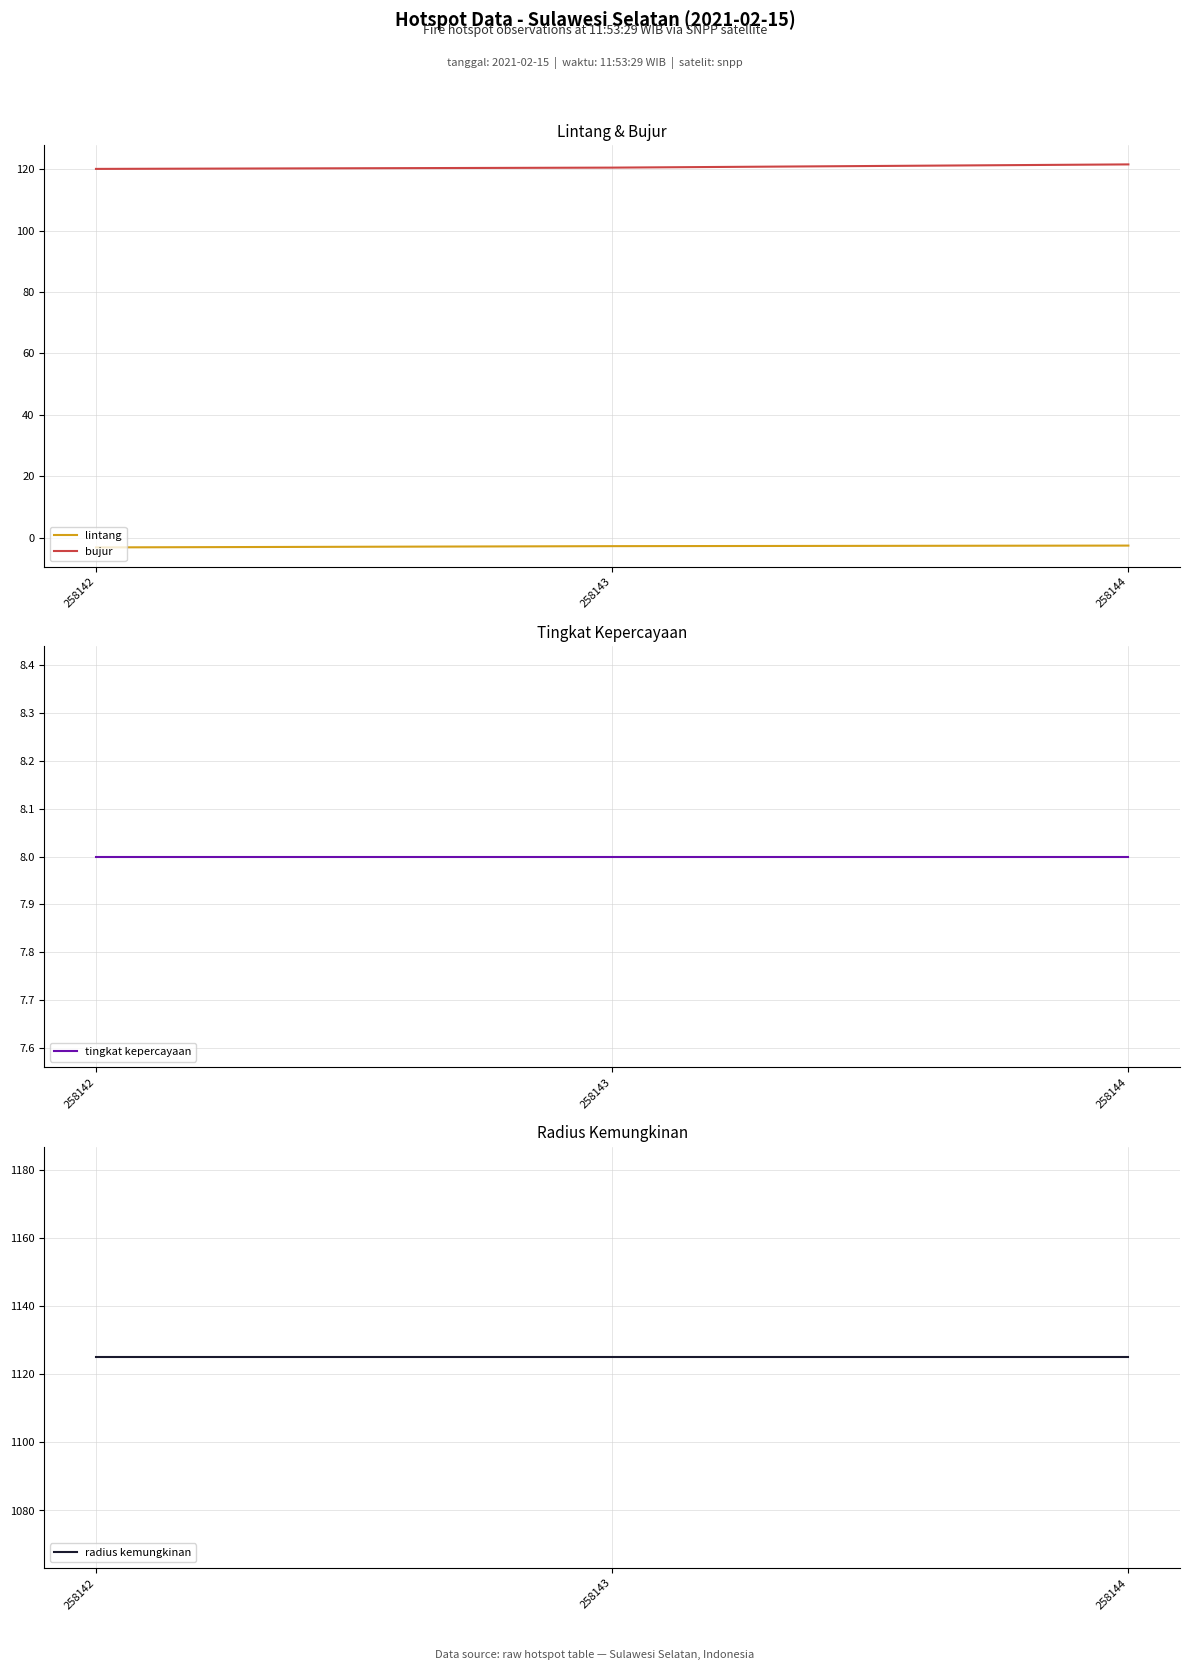

Does the chart have visible grid lines?

Yes